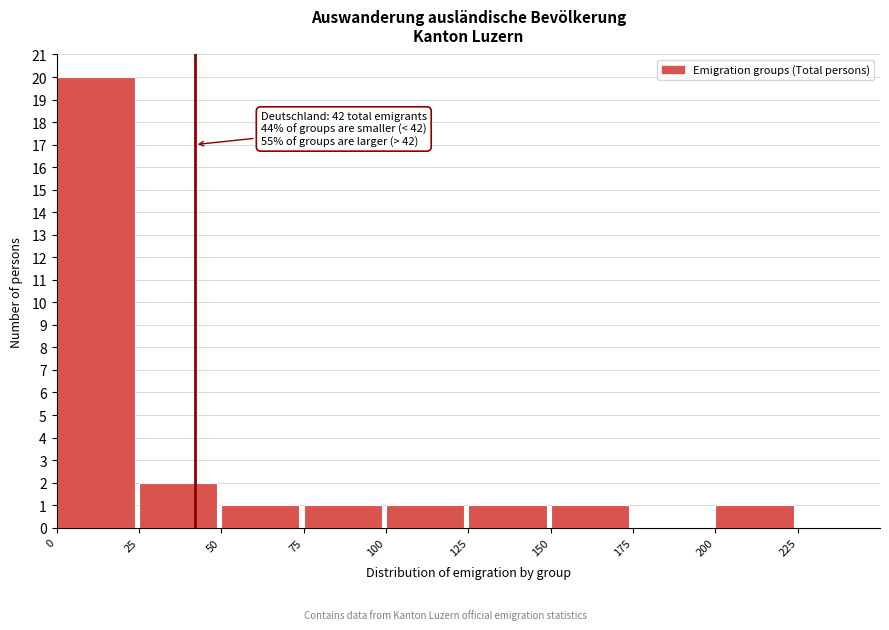

Over which range of the x-axis is the bar tallest?

0 to 25